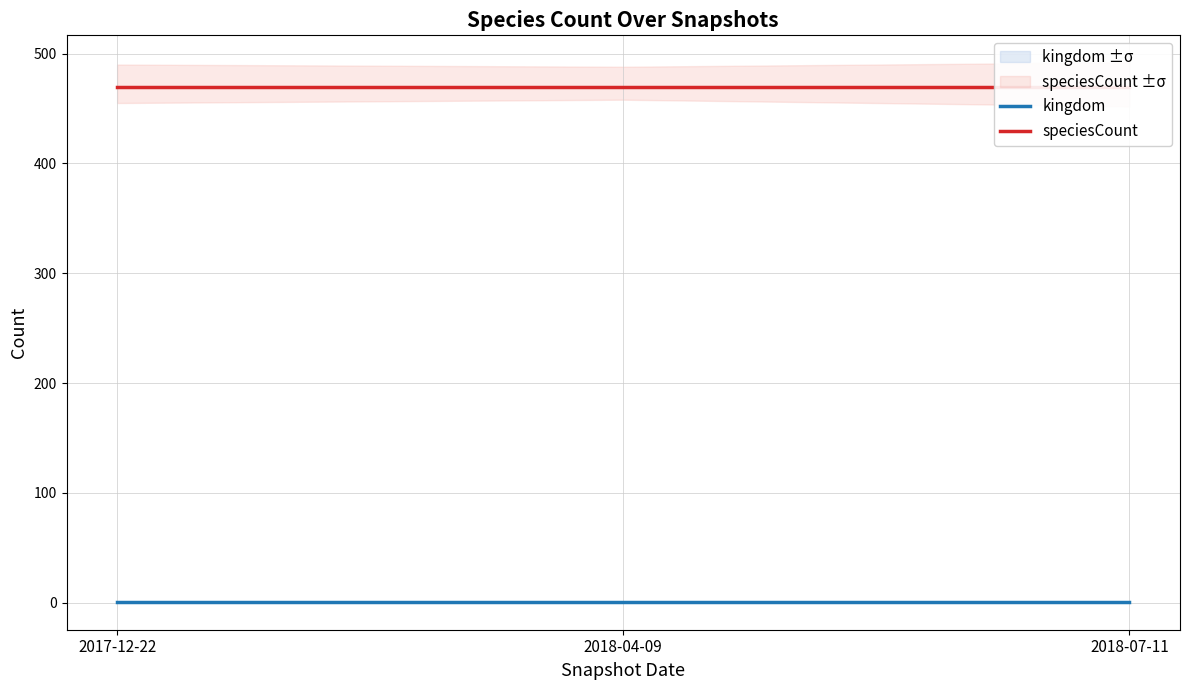

Where is kingdom nearest to the value 1?

2017-12-22